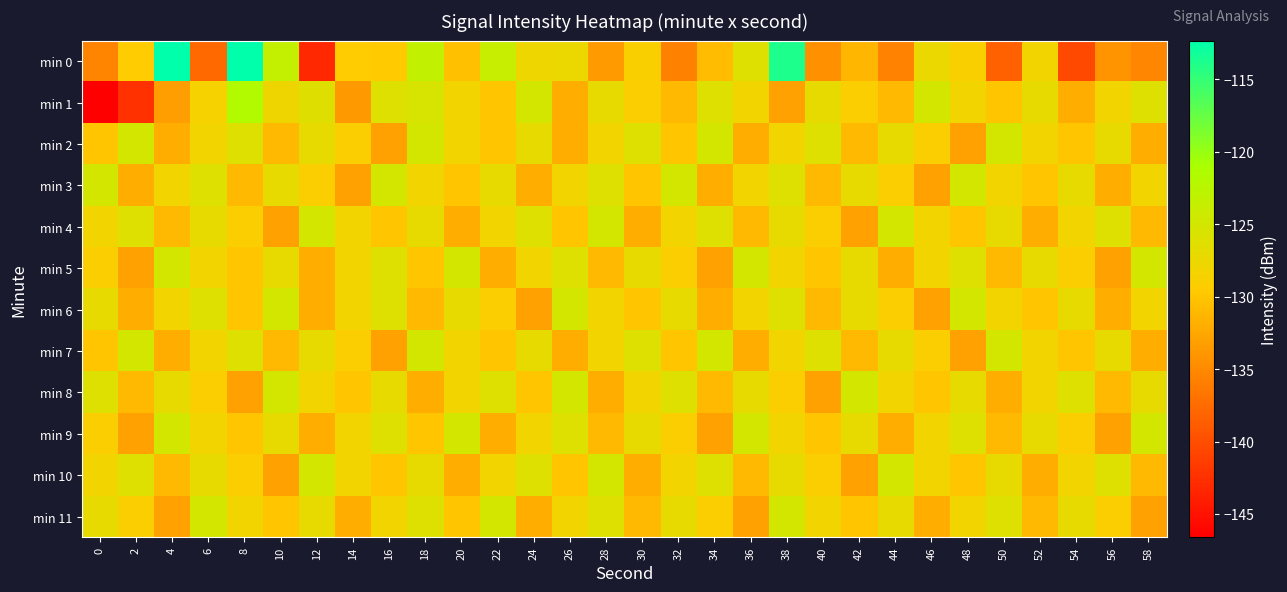

Reading left to right, what are all the values shown in this chart?

min 0: 0=-135.5	2=-129.4	4=-112.3	6=-137.7	8=-112.5	10=-123.4	12=-143.2	14=-129.4	16=-129.6	18=-123.2	20=-130.4	22=-123.9	24=-127.8	26=-127.4	28=-133.6	30=-128.9	32=-135.7	34=-130.7	36=-126.0	38=-113.8	40=-134.4	42=-131.3	44=-135.6	46=-127.4	48=-128.8	50=-138.4	52=-128.1	54=-140.4	56=-134.1	58=-135.3
min 1: 0=-146.6	2=-142.4	4=-133.3	6=-128.4	8=-121.8	10=-127.9	12=-126.3	14=-133.7	16=-126.0	18=-125.6	20=-128.0	22=-130.0	24=-125.0	26=-132.0	28=-127.0	30=-129.0	32=-131.0	34=-126.0	36=-128.0	38=-133.0	40=-127.0	42=-129.0	44=-131.0	46=-125.0	48=-128.0	50=-130.0	52=-127.0	54=-132.0	56=-128.0	58=-126.0
min 2: 0=-130.0	2=-125.0	4=-132.0	6=-128.0	8=-126.0	10=-131.0	12=-127.0	14=-129.0	16=-133.0	18=-125.0	20=-128.0	22=-130.0	24=-127.0	26=-132.0	28=-128.0	30=-126.0	32=-130.0	34=-125.0	36=-132.0	38=-128.0	40=-126.0	42=-131.0	44=-127.0	46=-129.0	48=-133.0	50=-125.0	52=-128.0	54=-130.0	56=-127.0	58=-132.0
min 3: 0=-125.0	2=-132.0	4=-128.0	6=-126.0	8=-131.0	10=-127.0	12=-129.0	14=-133.0	16=-125.0	18=-128.0	20=-130.0	22=-127.0	24=-132.0	26=-128.0	28=-126.0	30=-130.0	32=-125.0	34=-132.0	36=-128.0	38=-126.0	40=-131.0	42=-127.0	44=-129.0	46=-133.0	48=-125.0	50=-128.0	52=-130.0	54=-127.0	56=-132.0	58=-128.0
min 4: 0=-128.0	2=-126.0	4=-131.0	6=-127.0	8=-129.0	10=-133.0	12=-125.0	14=-128.0	16=-130.0	18=-127.0	20=-132.0	22=-128.0	24=-126.0	26=-130.0	28=-125.0	30=-132.0	32=-128.0	34=-126.0	36=-131.0	38=-127.0	40=-129.0	42=-133.0	44=-125.0	46=-128.0	48=-130.0	50=-127.0	52=-132.0	54=-128.0	56=-126.0	58=-131.0
min 5: 0=-129.0	2=-133.0	4=-125.0	6=-128.0	8=-130.0	10=-127.0	12=-132.0	14=-128.0	16=-126.0	18=-130.0	20=-125.0	22=-132.0	24=-128.0	26=-126.0	28=-131.0	30=-127.0	32=-129.0	34=-133.0	36=-125.0	38=-128.0	40=-130.0	42=-127.0	44=-132.0	46=-128.0	48=-126.0	50=-131.0	52=-127.0	54=-129.0	56=-133.0	58=-125.0
min 6: 0=-127.0	2=-132.0	4=-128.0	6=-126.0	8=-130.0	10=-125.0	12=-132.0	14=-128.0	16=-126.0	18=-131.0	20=-127.0	22=-129.0	24=-133.0	26=-125.0	28=-128.0	30=-130.0	32=-127.0	34=-132.0	36=-128.0	38=-126.0	40=-131.0	42=-127.0	44=-129.0	46=-133.0	48=-125.0	50=-128.0	52=-130.0	54=-127.0	56=-132.0	58=-128.0
min 7: 0=-130.0	2=-125.0	4=-132.0	6=-128.0	8=-126.0	10=-131.0	12=-127.0	14=-129.0	16=-133.0	18=-125.0	20=-128.0	22=-130.0	24=-127.0	26=-132.0	28=-128.0	30=-126.0	32=-130.0	34=-125.0	36=-132.0	38=-128.0	40=-126.0	42=-131.0	44=-127.0	46=-129.0	48=-133.0	50=-125.0	52=-128.0	54=-130.0	56=-127.0	58=-132.0
min 8: 0=-126.0	2=-131.0	4=-127.0	6=-129.0	8=-133.0	10=-125.0	12=-128.0	14=-130.0	16=-127.0	18=-132.0	20=-128.0	22=-126.0	24=-130.0	26=-125.0	28=-132.0	30=-128.0	32=-126.0	34=-131.0	36=-127.0	38=-129.0	40=-133.0	42=-125.0	44=-128.0	46=-130.0	48=-127.0	50=-132.0	52=-128.0	54=-126.0	56=-131.0	58=-127.0
min 9: 0=-129.0	2=-133.0	4=-125.0	6=-128.0	8=-130.0	10=-127.0	12=-132.0	14=-128.0	16=-126.0	18=-130.0	20=-125.0	22=-132.0	24=-128.0	26=-126.0	28=-131.0	30=-127.0	32=-129.0	34=-133.0	36=-125.0	38=-128.0	40=-130.0	42=-127.0	44=-132.0	46=-128.0	48=-126.0	50=-131.0	52=-127.0	54=-129.0	56=-133.0	58=-125.0
min 10: 0=-128.0	2=-126.0	4=-131.0	6=-127.0	8=-129.0	10=-133.0	12=-125.0	14=-128.0	16=-130.0	18=-127.0	20=-132.0	22=-128.0	24=-126.0	26=-130.0	28=-125.0	30=-132.0	32=-128.0	34=-126.0	36=-131.0	38=-127.0	40=-129.0	42=-133.0	44=-125.0	46=-128.0	48=-130.0	50=-127.0	52=-132.0	54=-128.0	56=-126.0	58=-131.0
min 11: 0=-127.0	2=-129.0	4=-133.0	6=-125.0	8=-128.0	10=-130.0	12=-127.0	14=-132.0	16=-128.0	18=-126.0	20=-130.0	22=-125.0	24=-132.0	26=-128.0	28=-126.0	30=-131.0	32=-127.0	34=-129.0	36=-133.0	38=-125.0	40=-128.0	42=-130.0	44=-127.0	46=-132.0	48=-128.0	50=-126.0	52=-131.0	54=-127.0	56=-129.0	58=-133.0